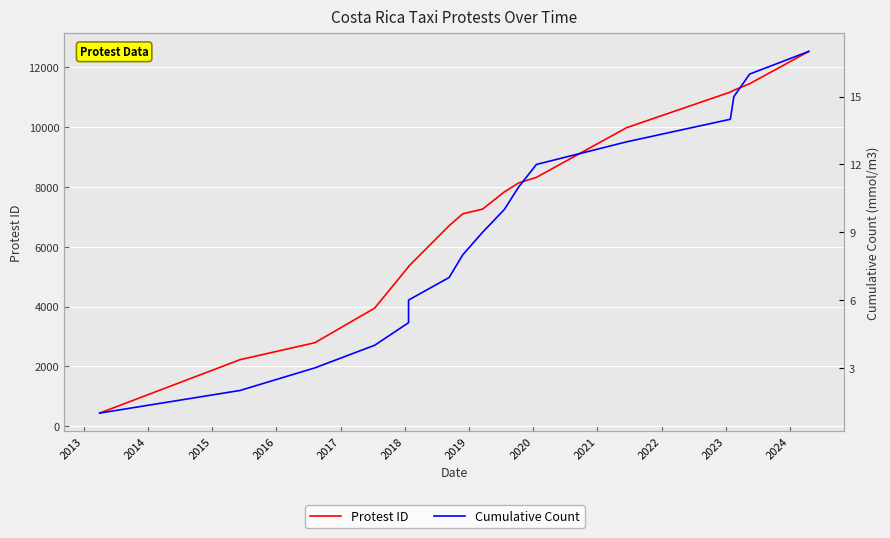

How many lines are shown in the chart?

2